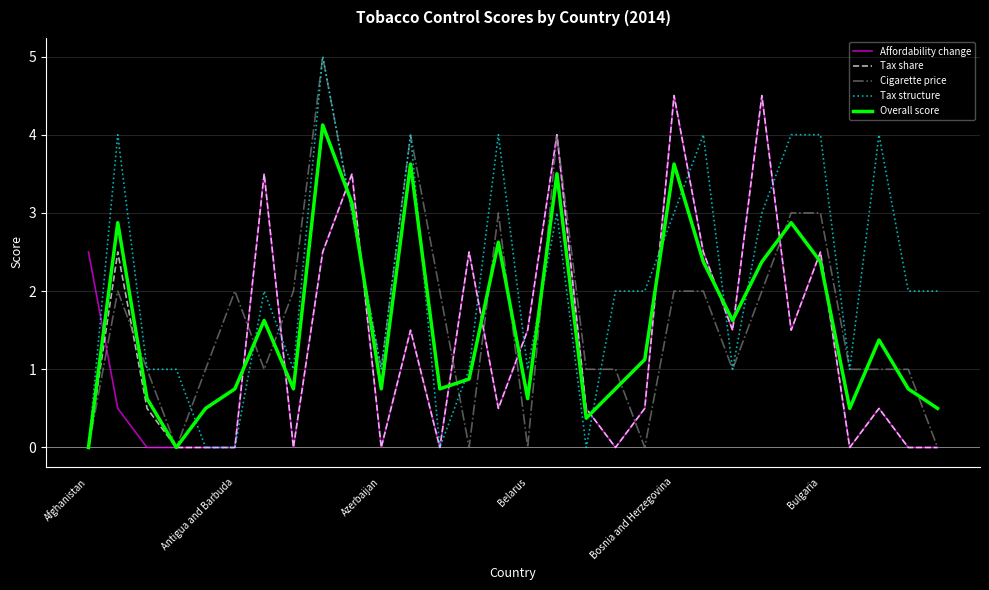

Which series has the largest total across all categories?

Tax structure